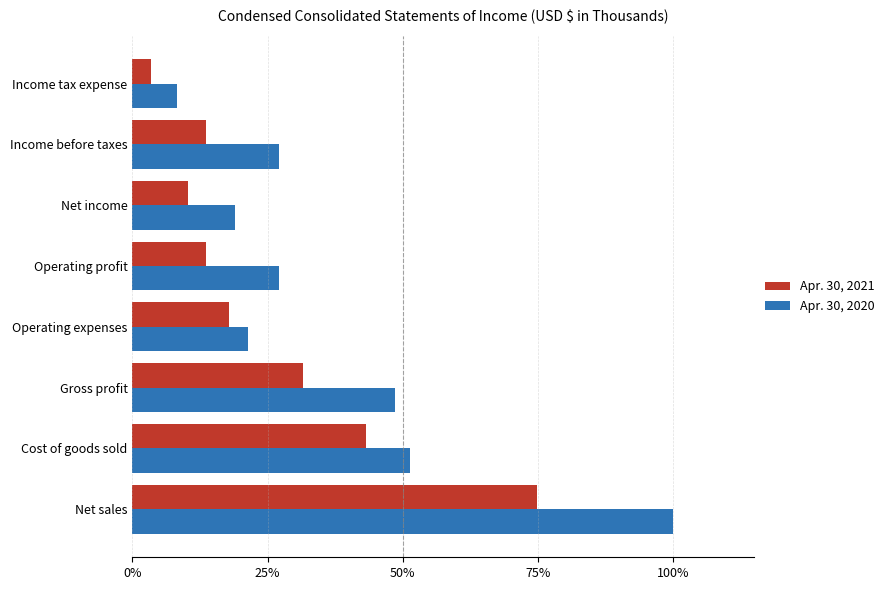

At which category does the chart reach its minimum across all series?

Income tax expense